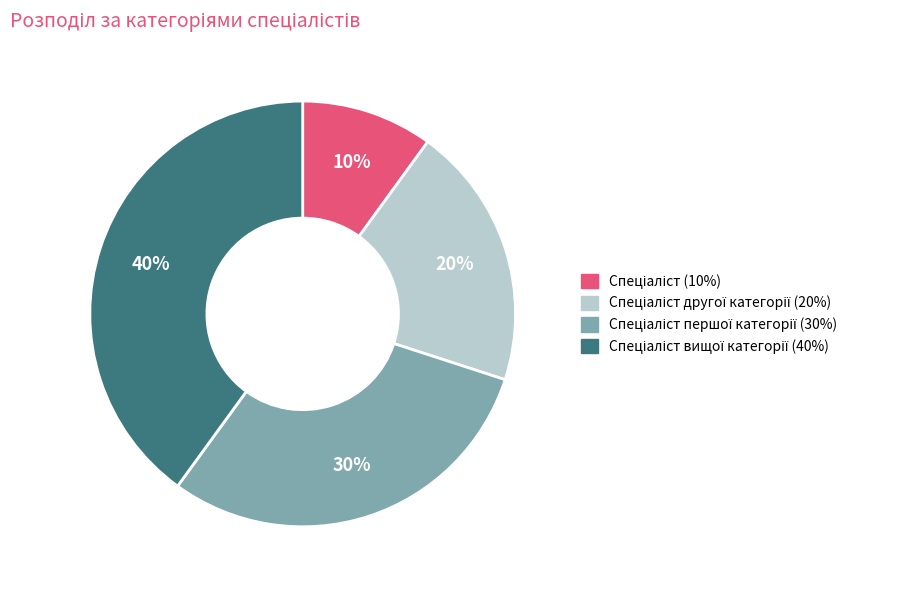

To the nearest percent, what is the average slice percentage?

25%